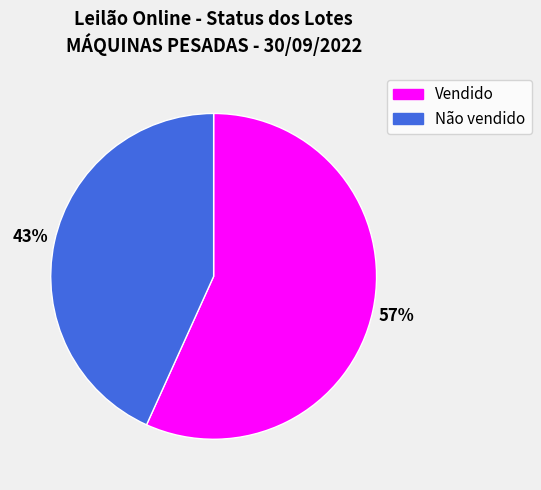

Rank the categories by value from lowest to highest.

Não vendido, Vendido